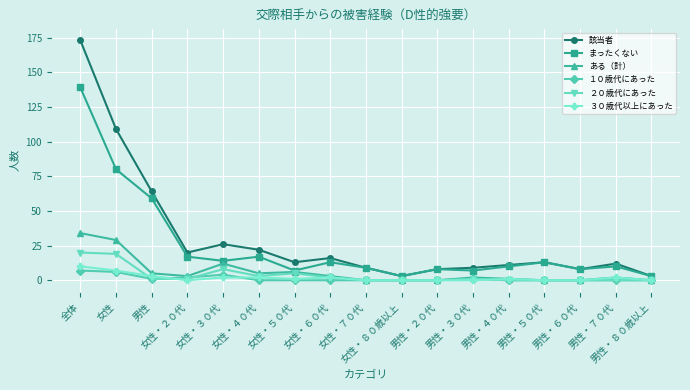

What is the value of the 該当者 point at the 2nd from the left?

109